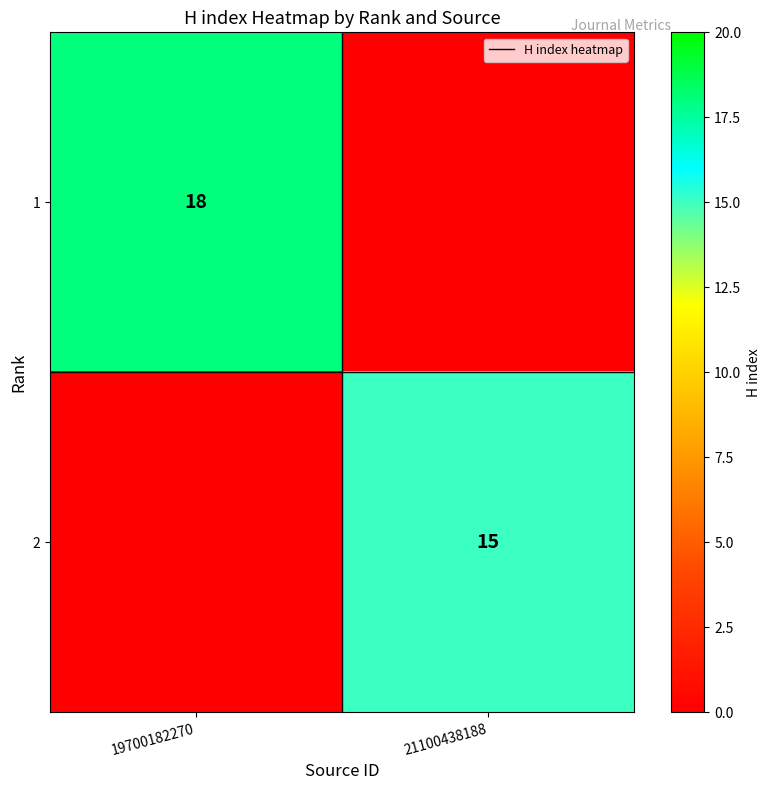

What is the total value across all series at 19700182270?

18